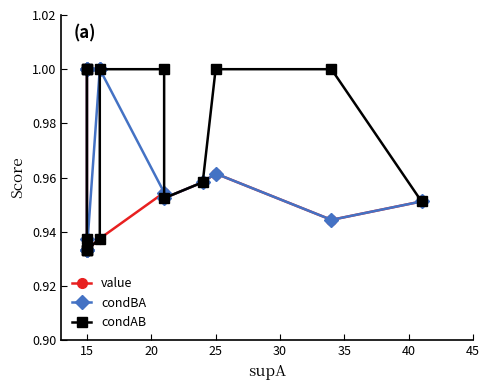

Does the chart have visible grid lines?

No